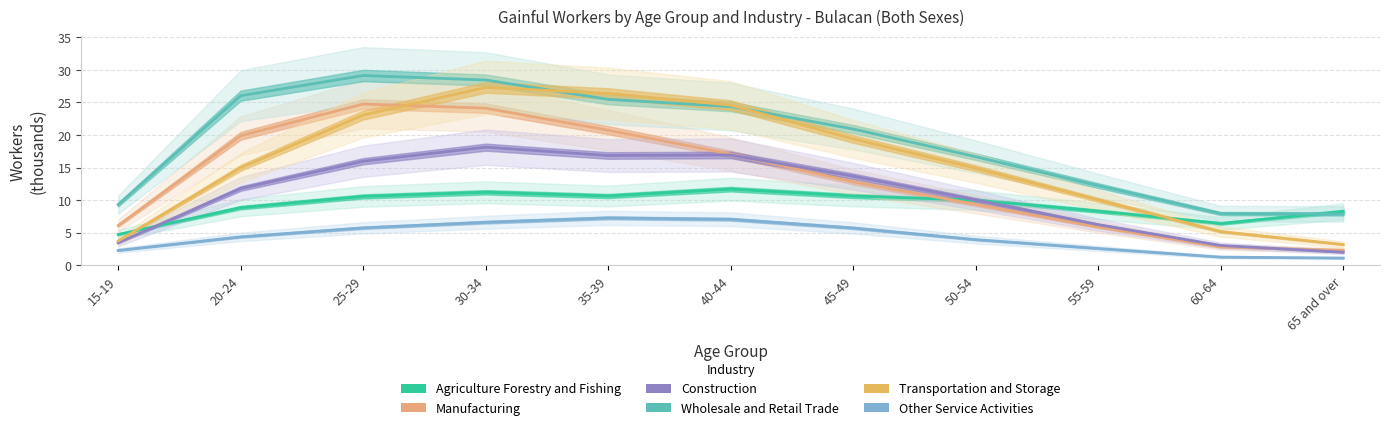

What is the difference between the maximum and minimum values in the Transportation and Storage series?

24.1